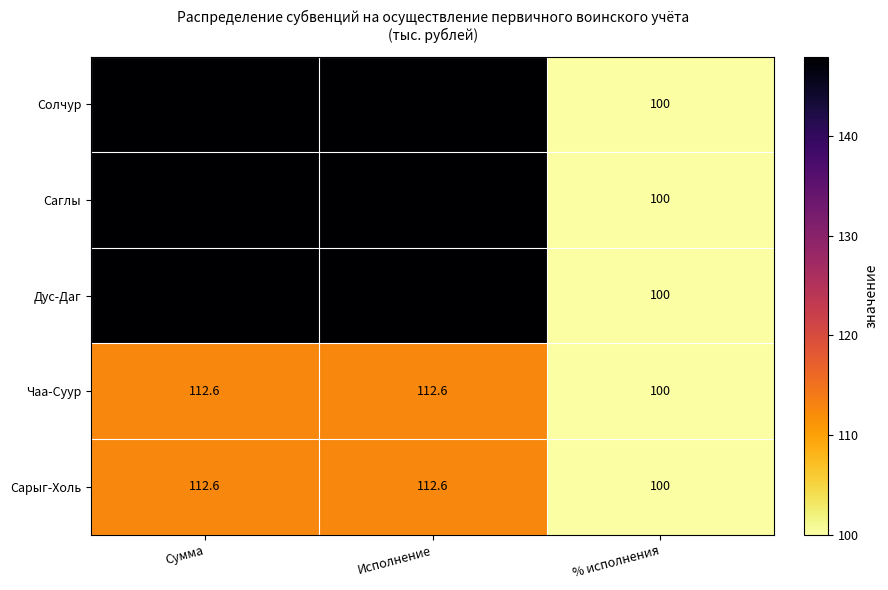

How many values in the Саглы series are below 148?

1